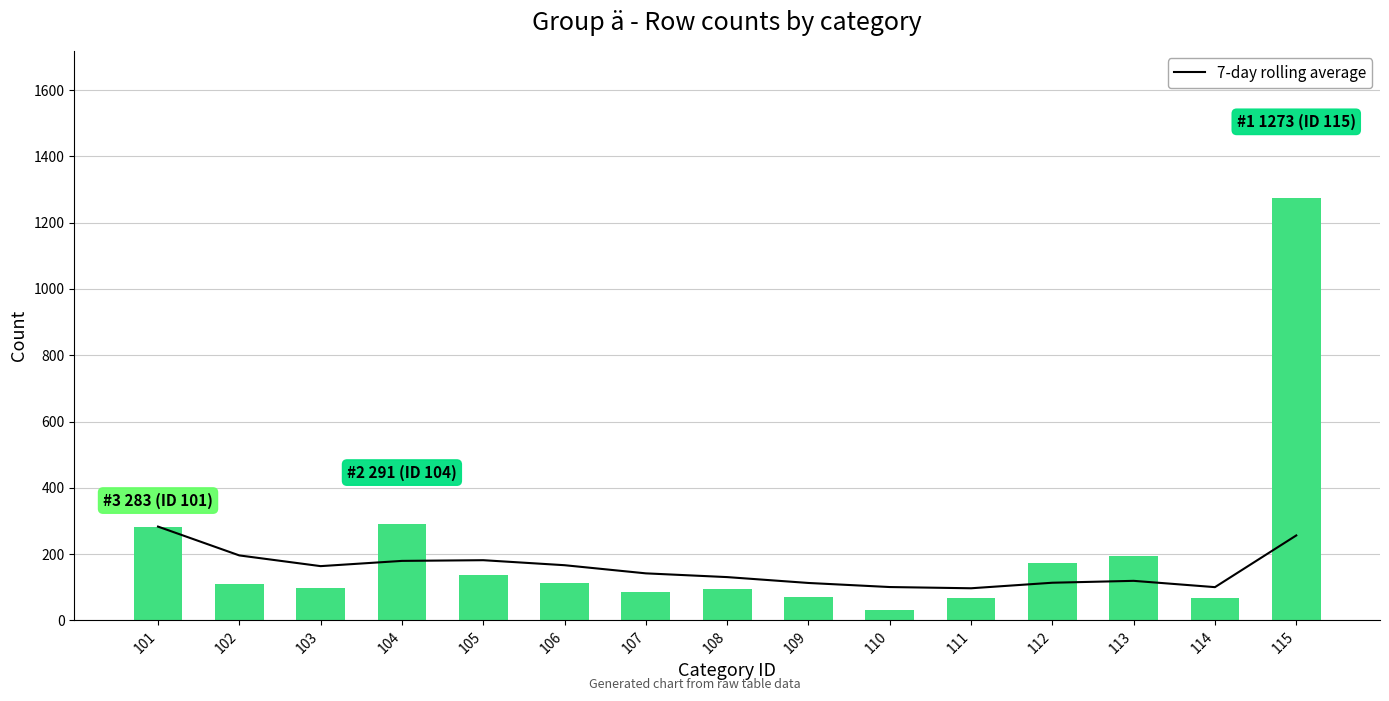

What is the difference between the second highest and minimum values in the 7-day rolling average series?

159.4